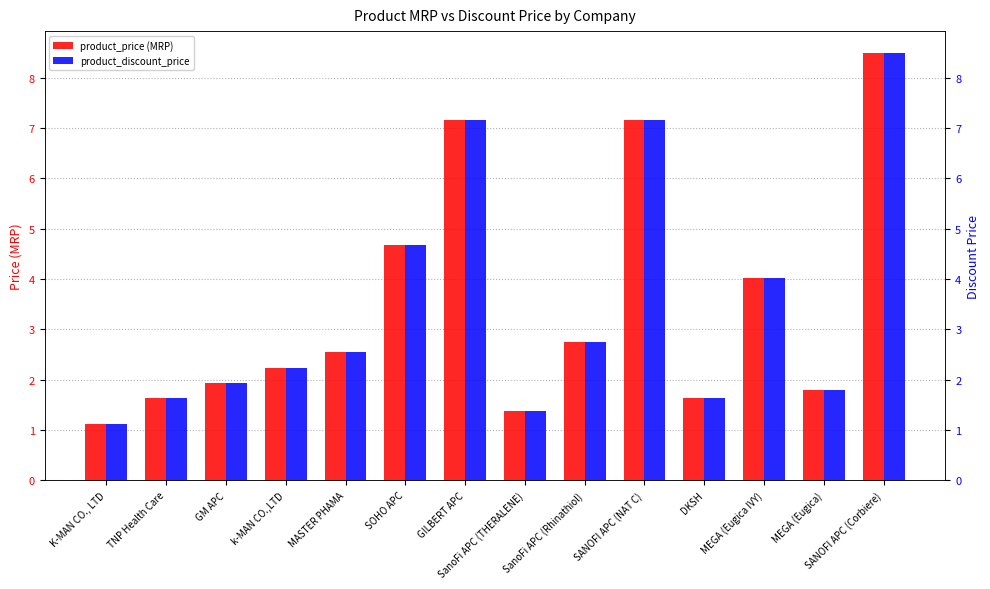

What is the minimum value shown in the chart?

1.1